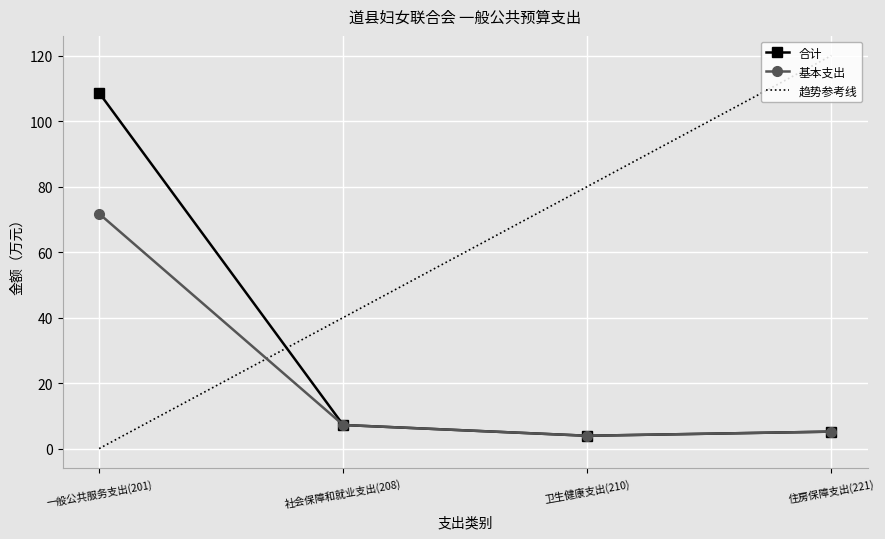

Read the 基本支出 value at 卫生健康支出(210).

3.9